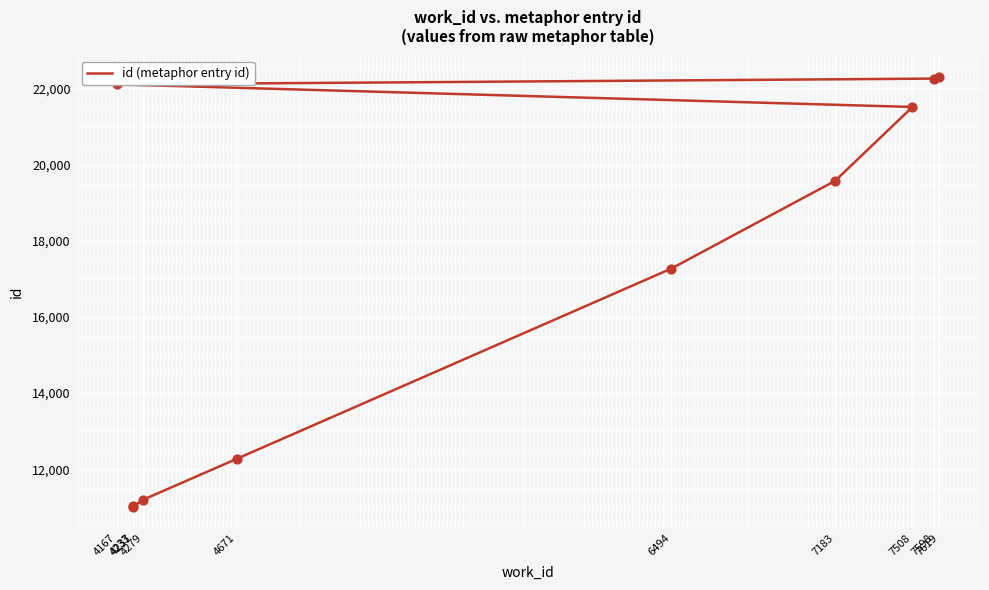

What is the ratio of the value at 7508 to the value at 7183?

1.1